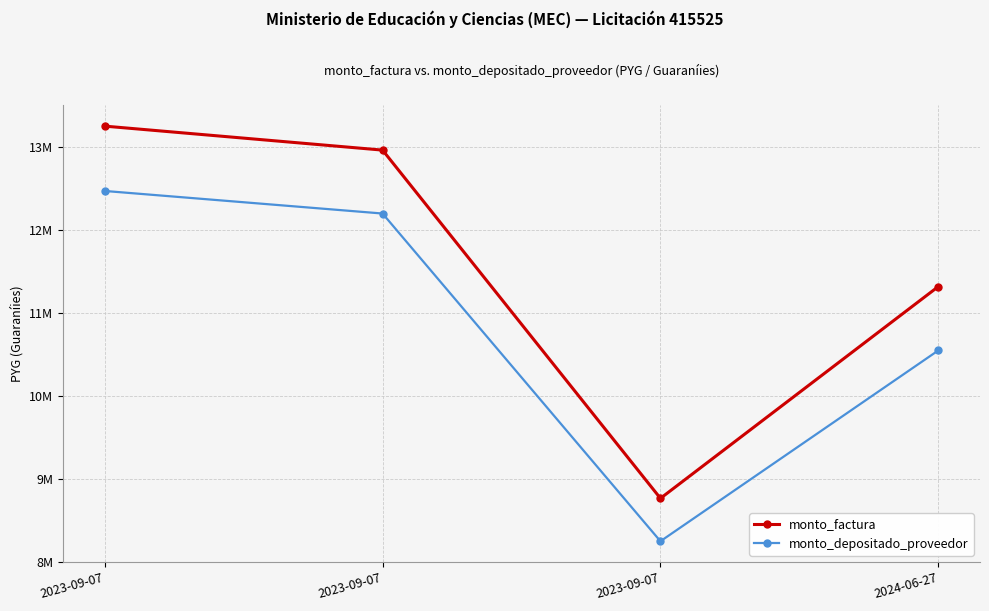

Does the chart have visible grid lines?

Yes